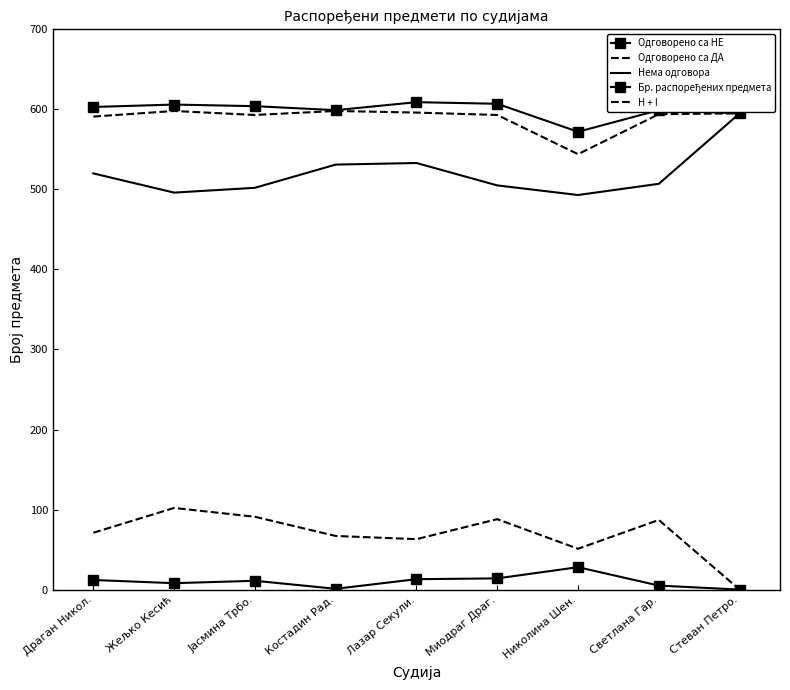

What value does the H + I series have at Костадин Рад.?

598